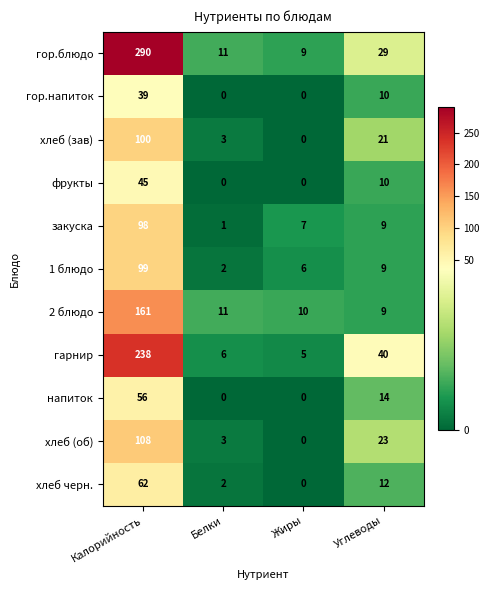

What is the average value of the напиток series?

18